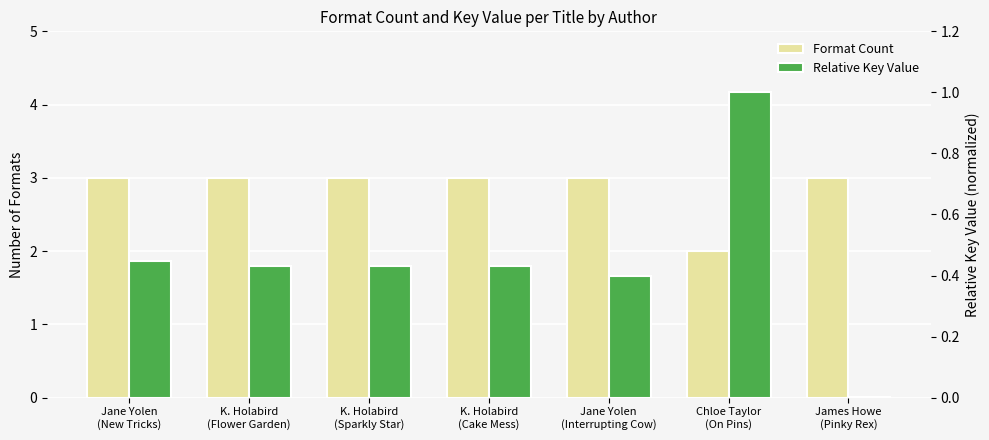

Which label corresponds to the largest value in the chart?

Jane Yolen
(New Tricks)